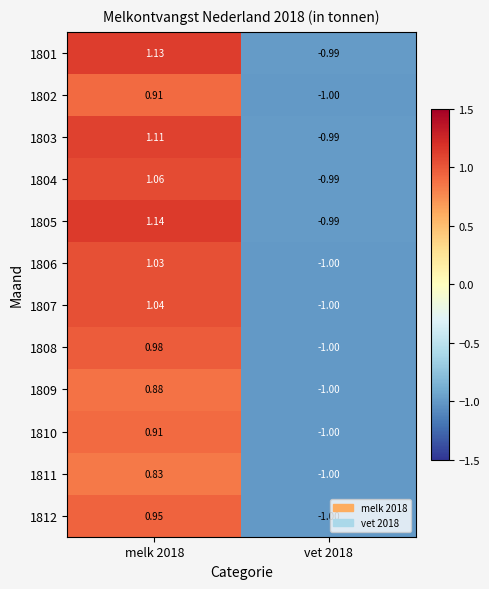

Is the value of 1802 at vet 2018 greater than the value of 1806 at melk 2018?

No